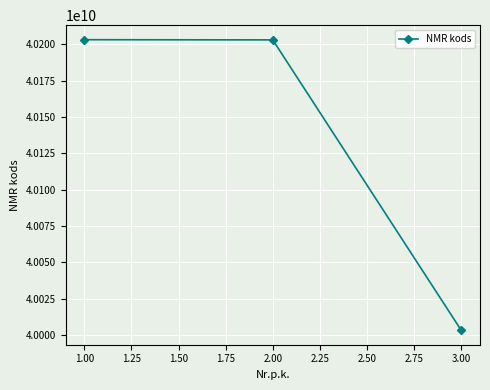

What is the minimum value shown in the chart?

40003227719